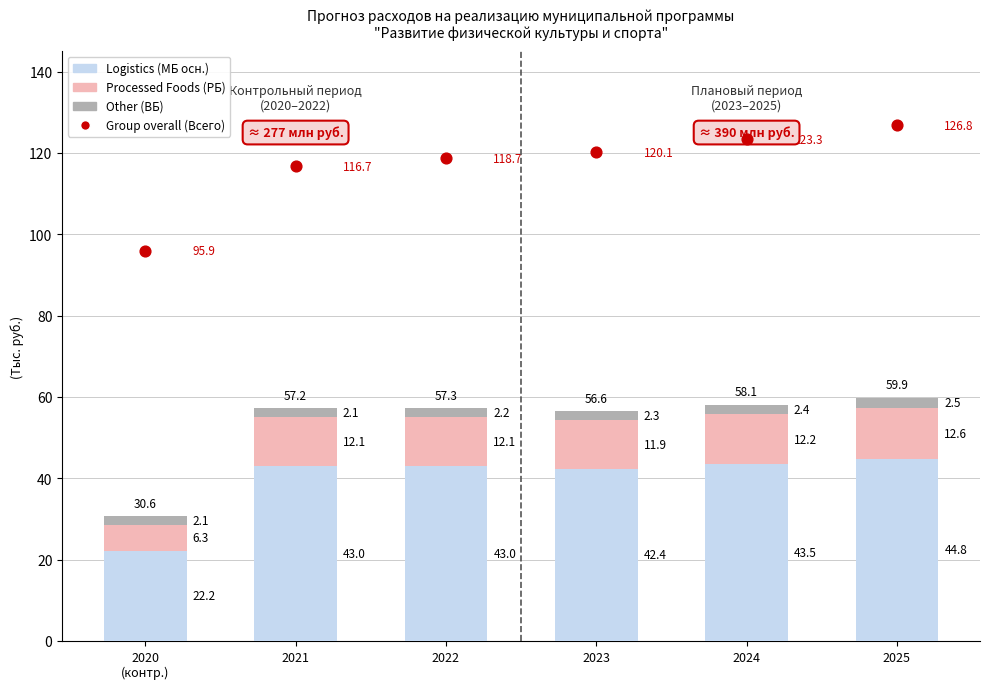

Which series has the widest spread of Y values?

Group overall